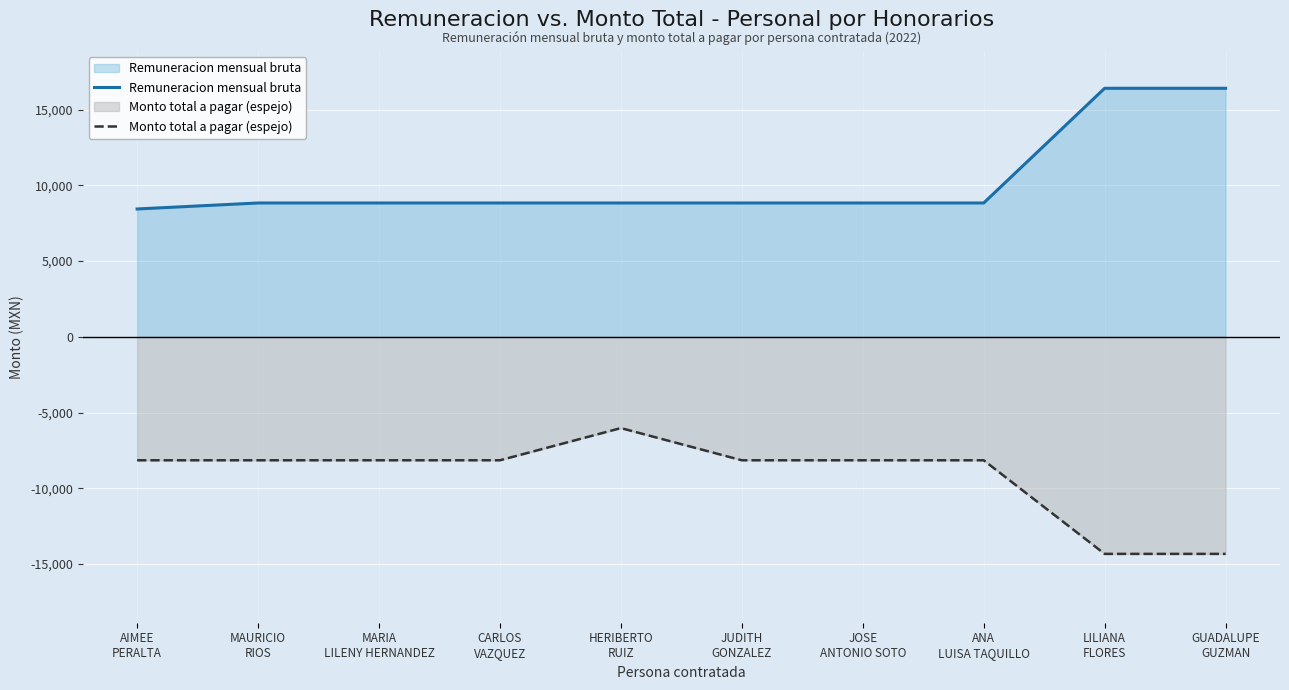

What is the sum of the Monto total a pagar (espejo) values at JOSE
ANTONIO SOTO and GUADALUPE
GUZMAN?

-22478.5